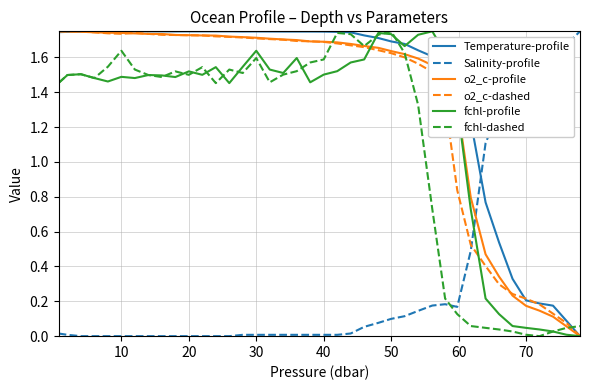

How many lines are shown in the chart?

6